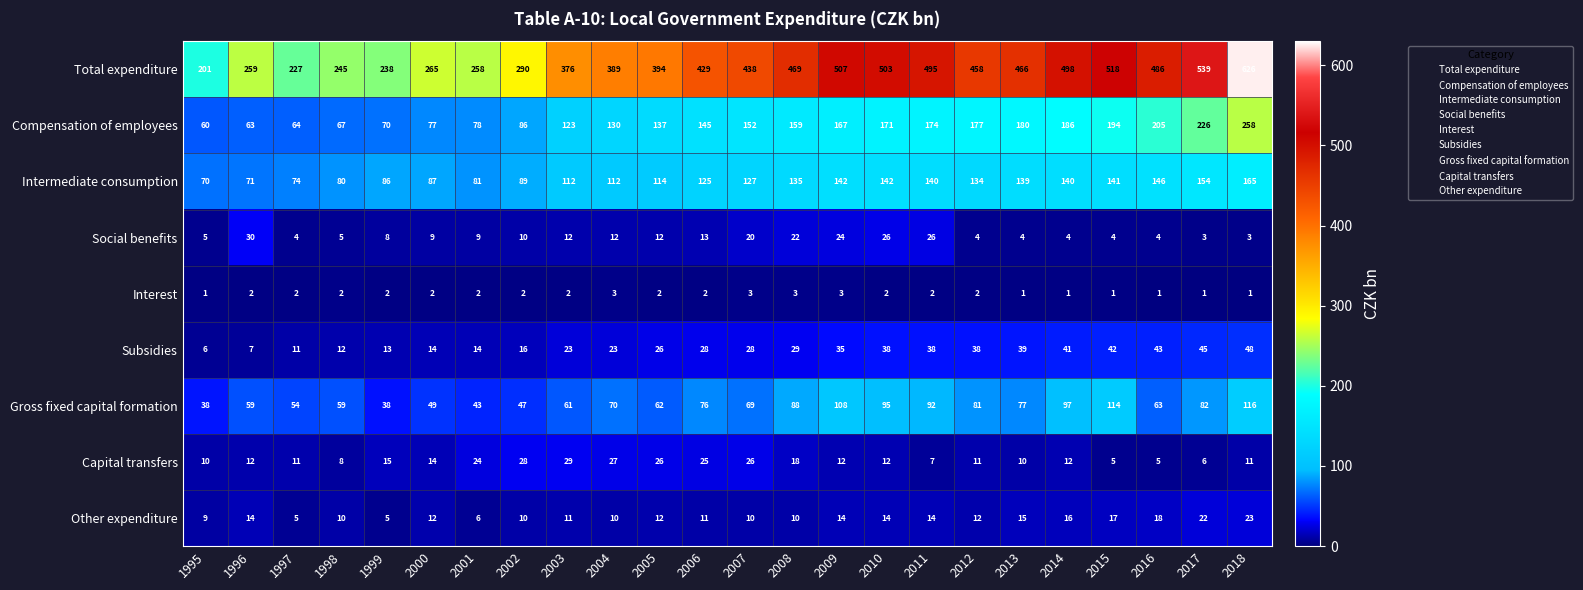

Is it true that Other expenditure equals 7 at 1999?

False